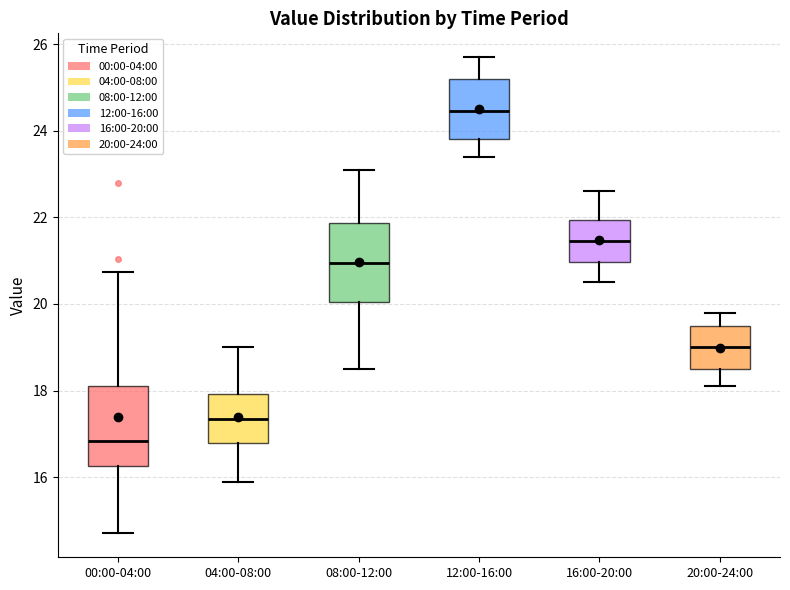

Reading left to right, read every box against the y-axis: the position of its median line, the range the box covers, and the ends of its whiskers. The values are not printed on the chart, so give them approximately, as read against the axis.

00:00-04:00: median 16.8, box 16.2 to 18.2, whiskers 14.8 to 20.8
04:00-08:00: median 17.4, box 16.8 to 18.0, whiskers 16.0 to 19.0
08:00-12:00: median 21.0, box 20.0 to 21.8, whiskers 18.6 to 23.2
12:00-16:00: median 24.4, box 23.8 to 25.2, whiskers 23.4 to 25.8
16:00-20:00: median 21.4, box 21.0 to 22.0, whiskers 20.6 to 22.6
20:00-24:00: median 19.0, box 18.6 to 19.6, whiskers 18.2 to 19.8